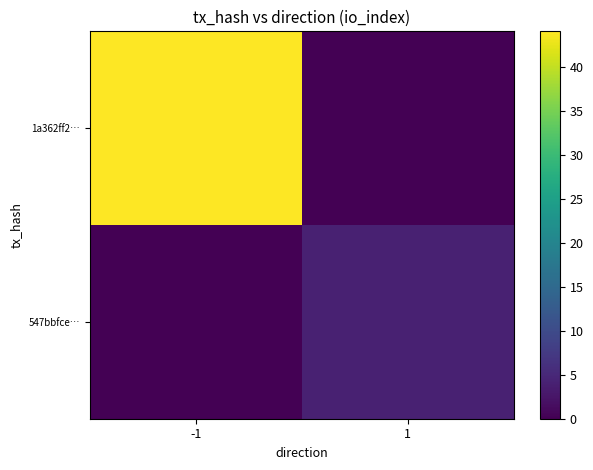

At which category does the chart reach its minimum across all series?

1